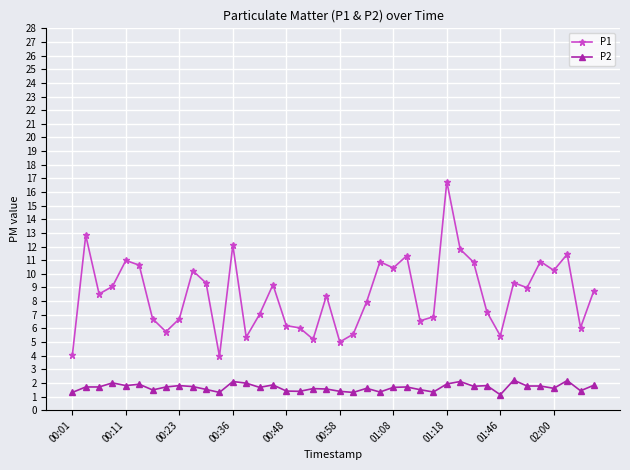

What is the average value of the P1 series?

8.5